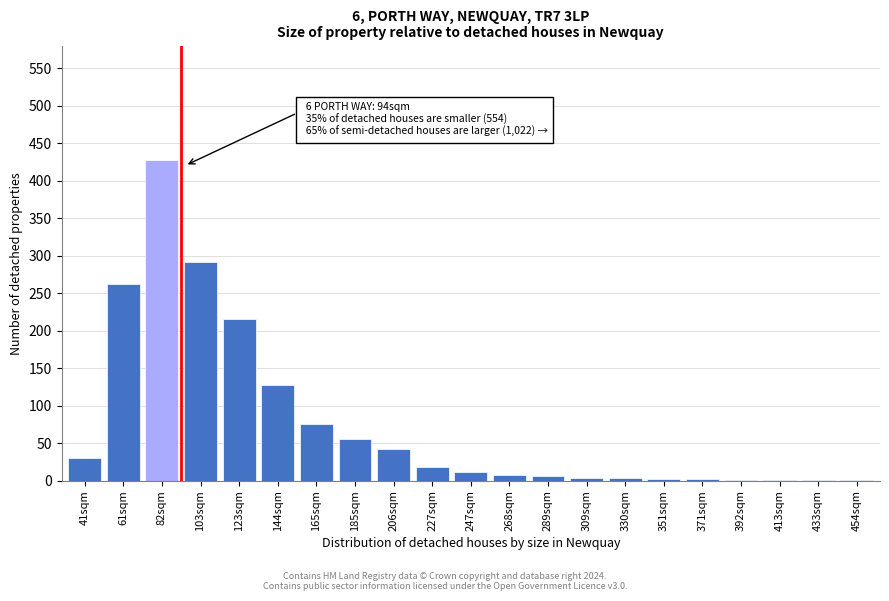

What is the sum of all values?

1586